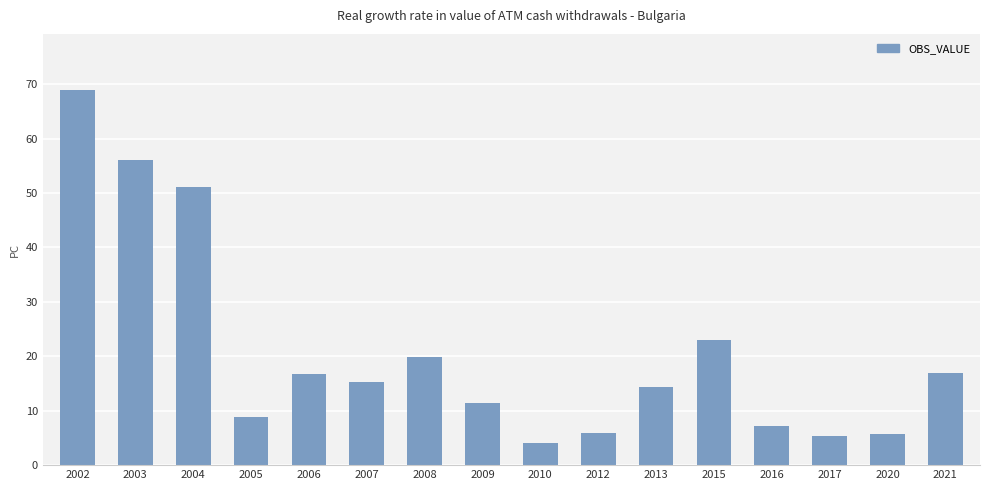

True or false: the data shows 16.9 at 2021.

True